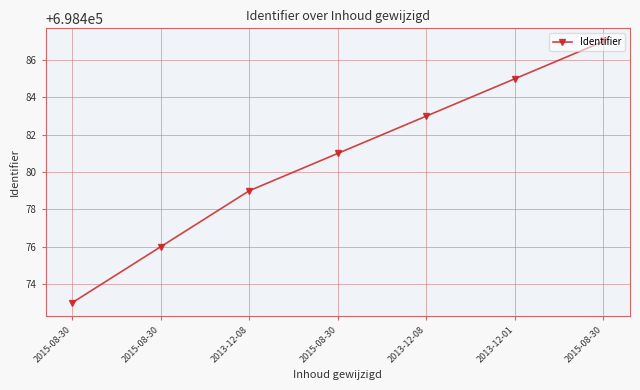

Which category has the highest value across all series?

2015-08-30